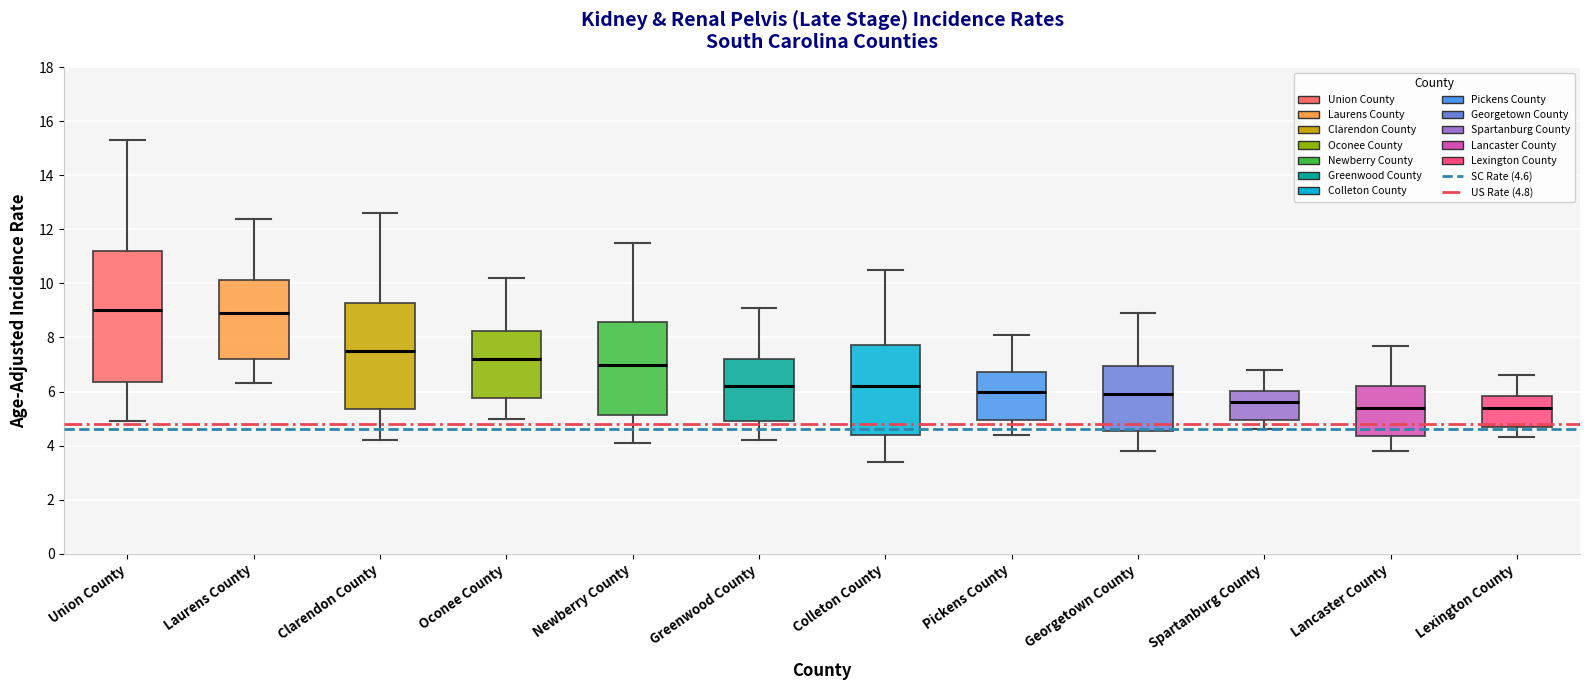

Where is the upper edge of the box for Union County on the y-axis? The values are not printed on the chart, so give them approximately, as read against the axis.

11.2